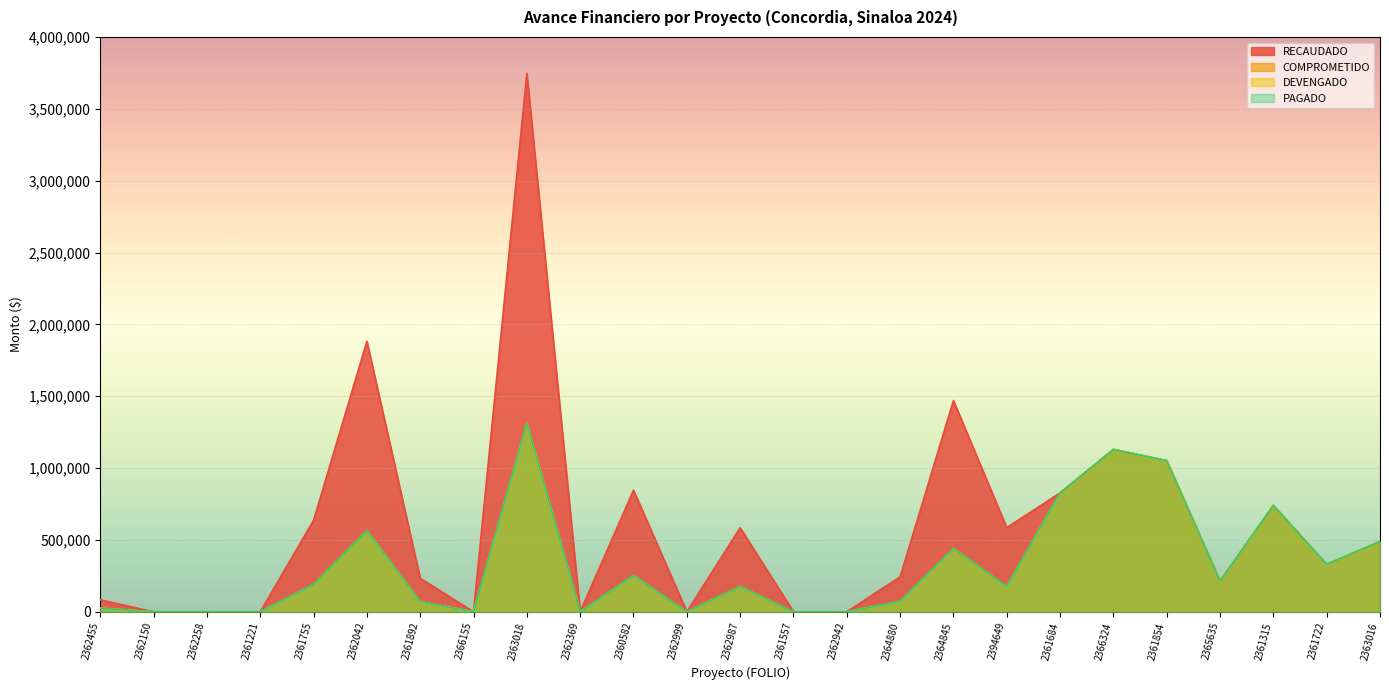

List the labels in order of COMPROMETIDO value, smallest first.

2362150, 2362258, 2361221, 2366155, 2362369, 2362999, 2361557, 2362942, 2362455, 2361892, 2364880, 2362987, 2394649, 2361755, 2365635, 2360582, 2361722, 2364845, 2363016, 2362042, 2361315, 2361684, 2361854, 2366324, 2363018